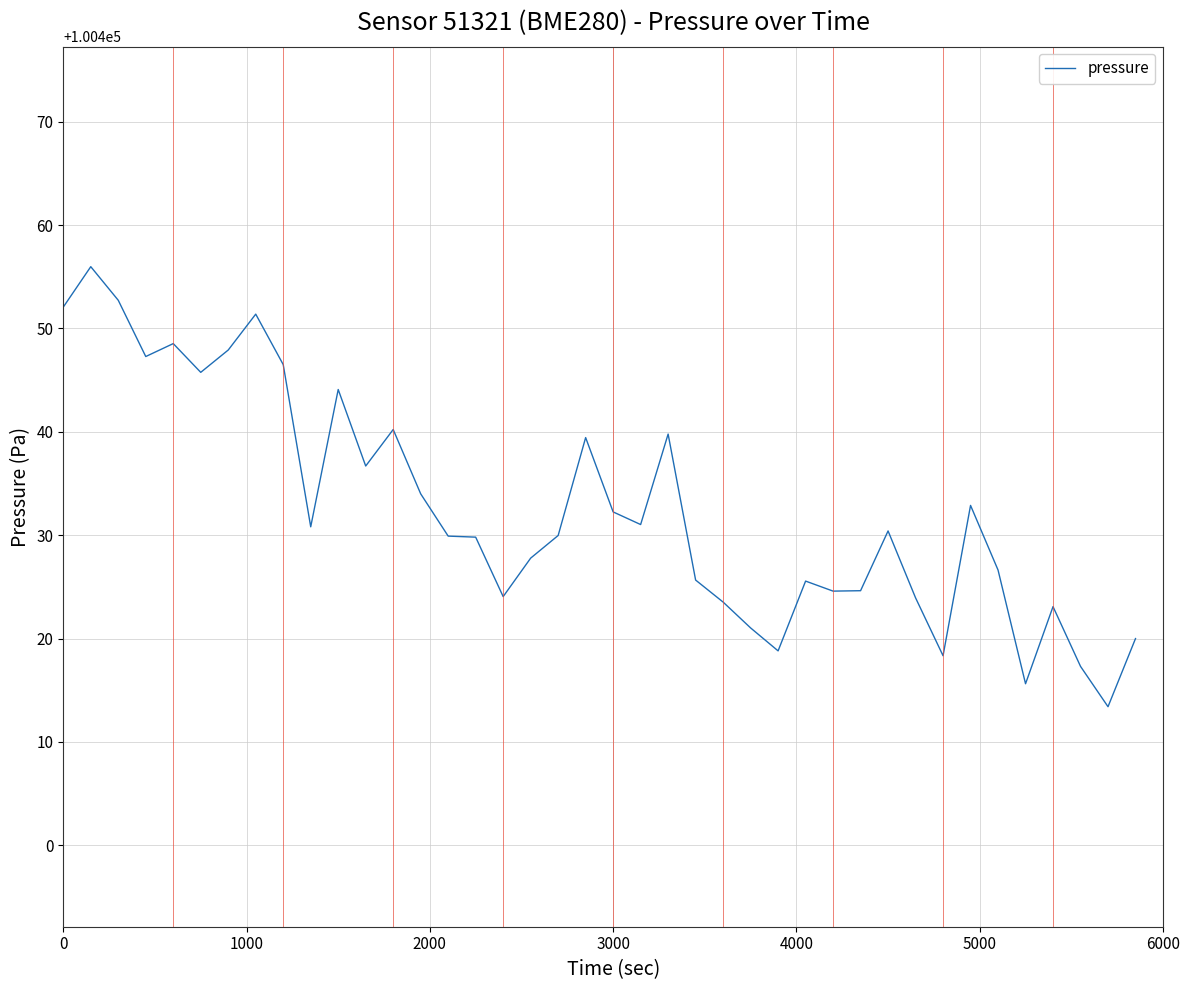

What is the greatest value displayed?

100456.0